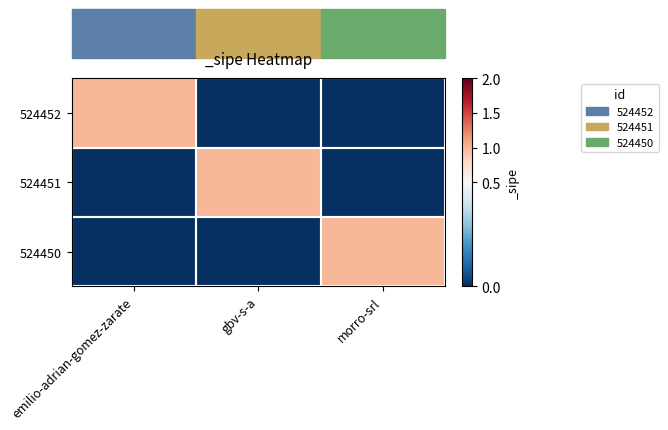

How many series are shown in this chart?

3